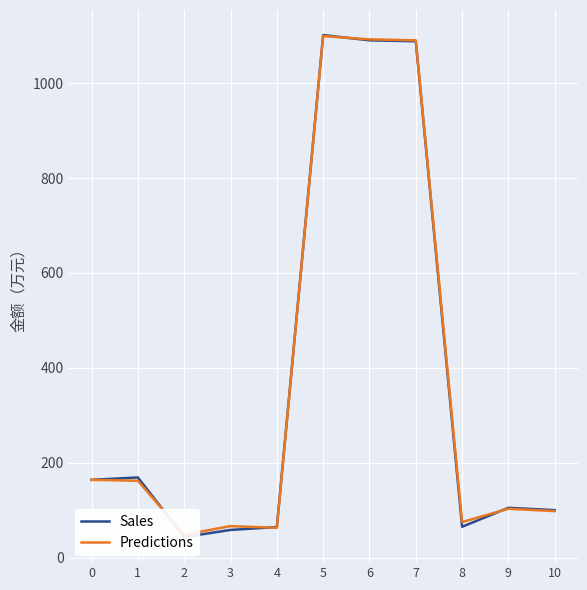

Count the number of categories in the chart.

11